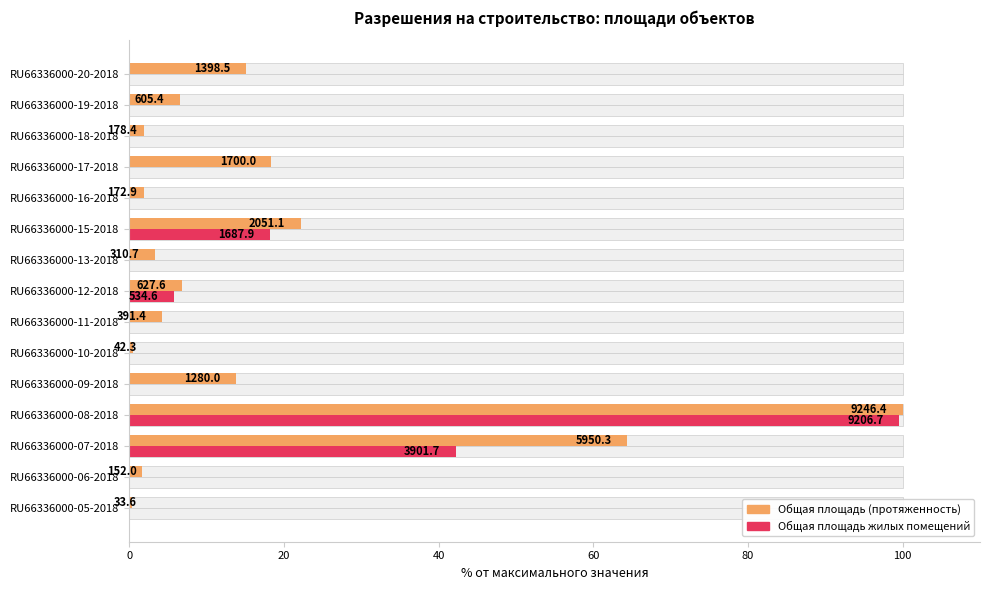

Rank the series by their average value, from highest to lowest.

Общая площадь (протяженность), Общая площадь жилых помещений